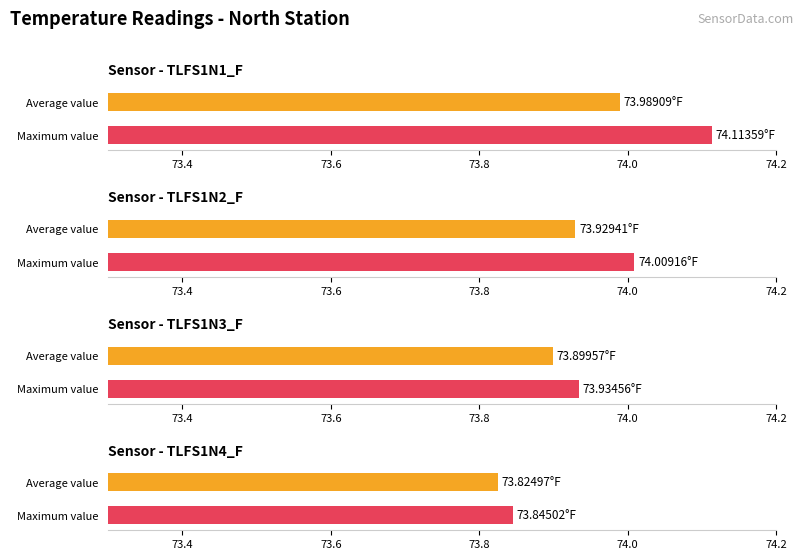

What is the minimum value for TLFS1N3_F?

73.9